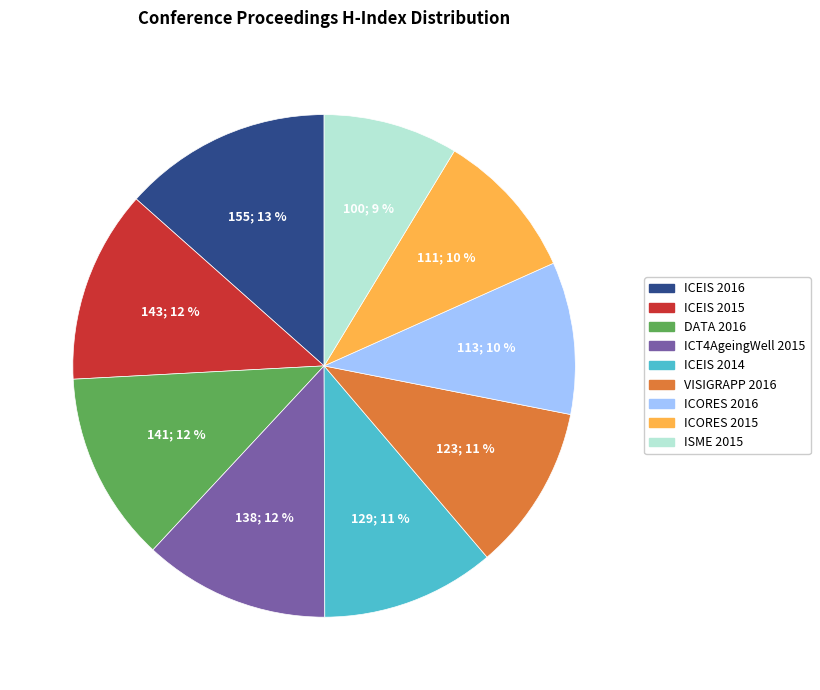

How many slices are in this pie chart?

9